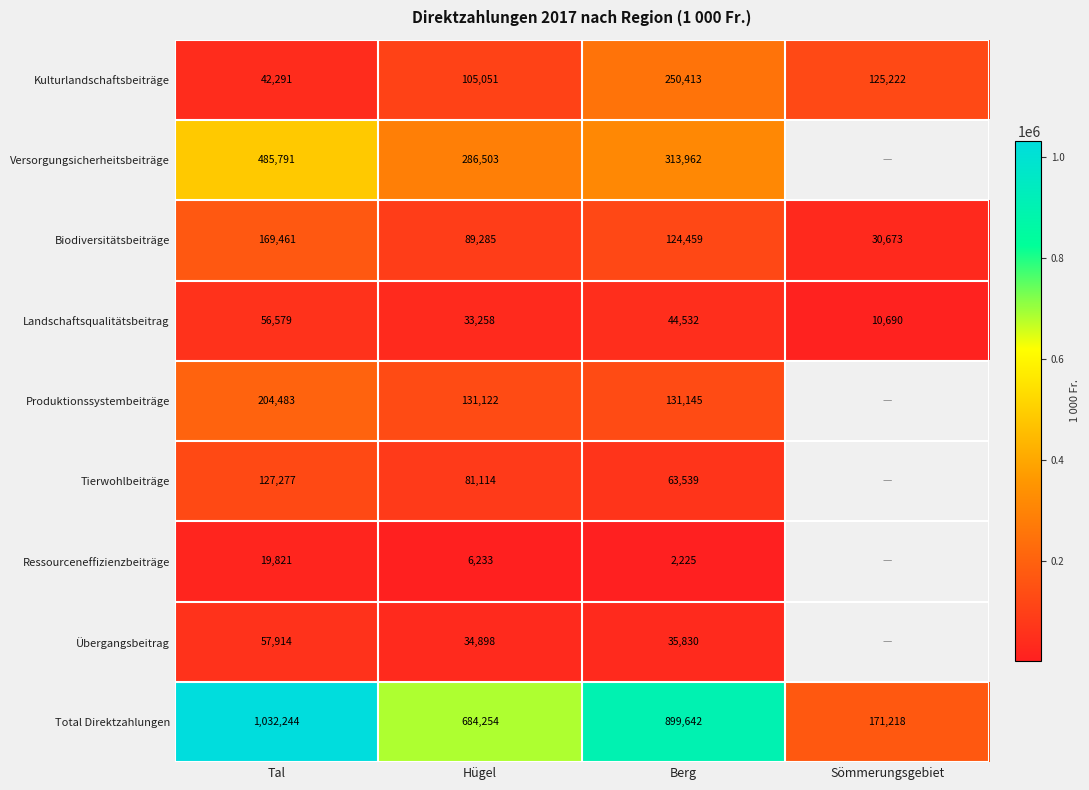

How many Biodiversitätsbeiträge values are between 89285 and 169461?

3